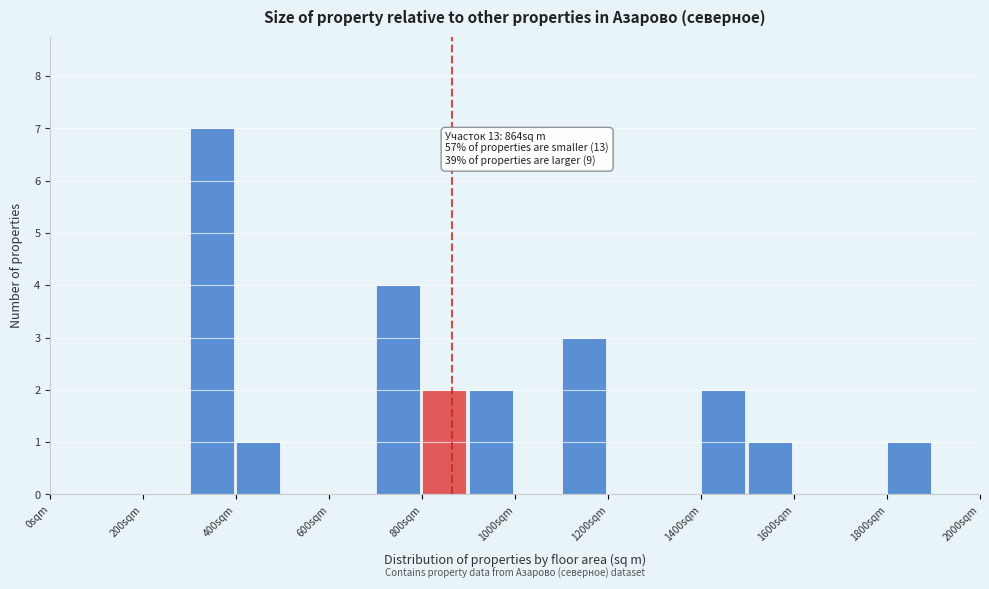

Which range on the x-axis has the tallest bar?

300 to 400